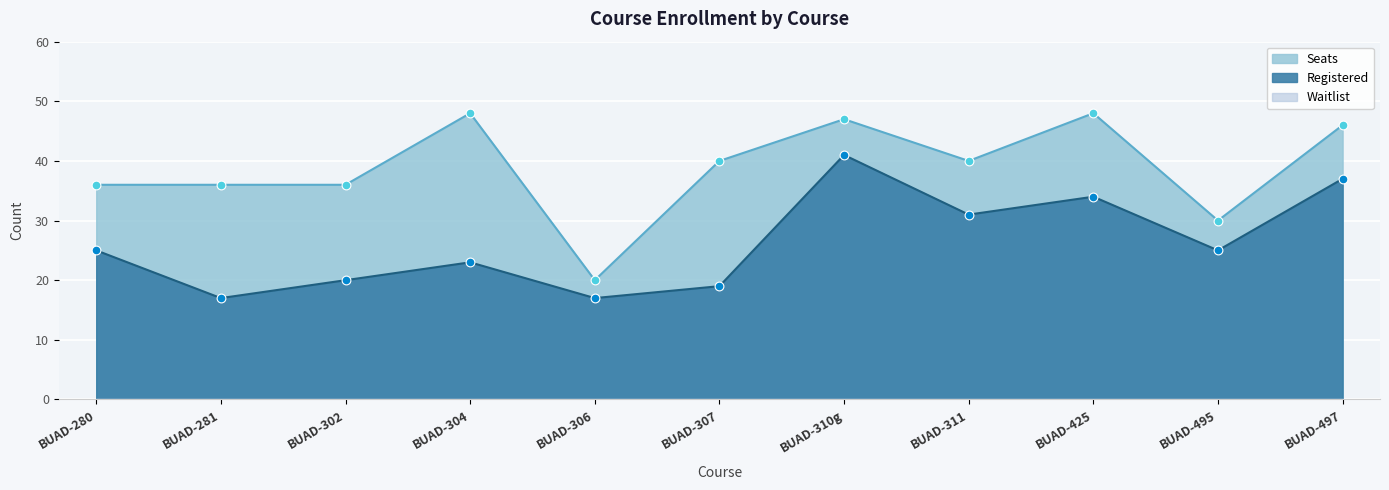

Which series reaches the maximum Y coordinate?

Seats